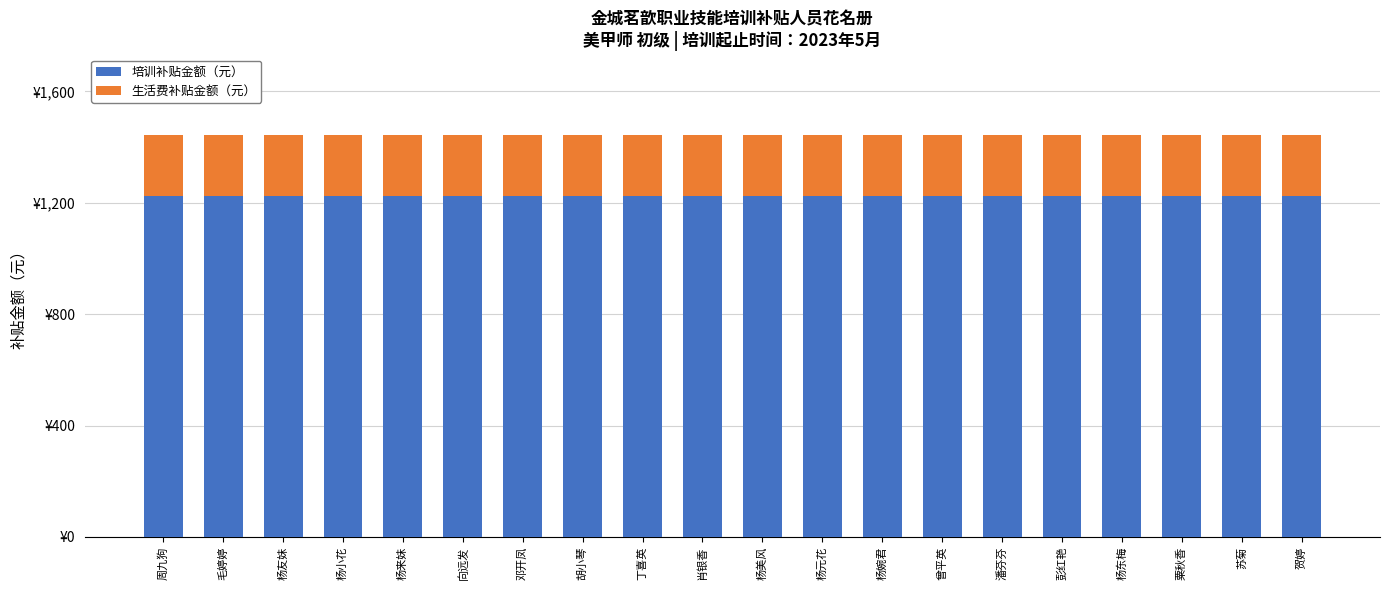

At which category is the sum across all series the highest?

周九狗